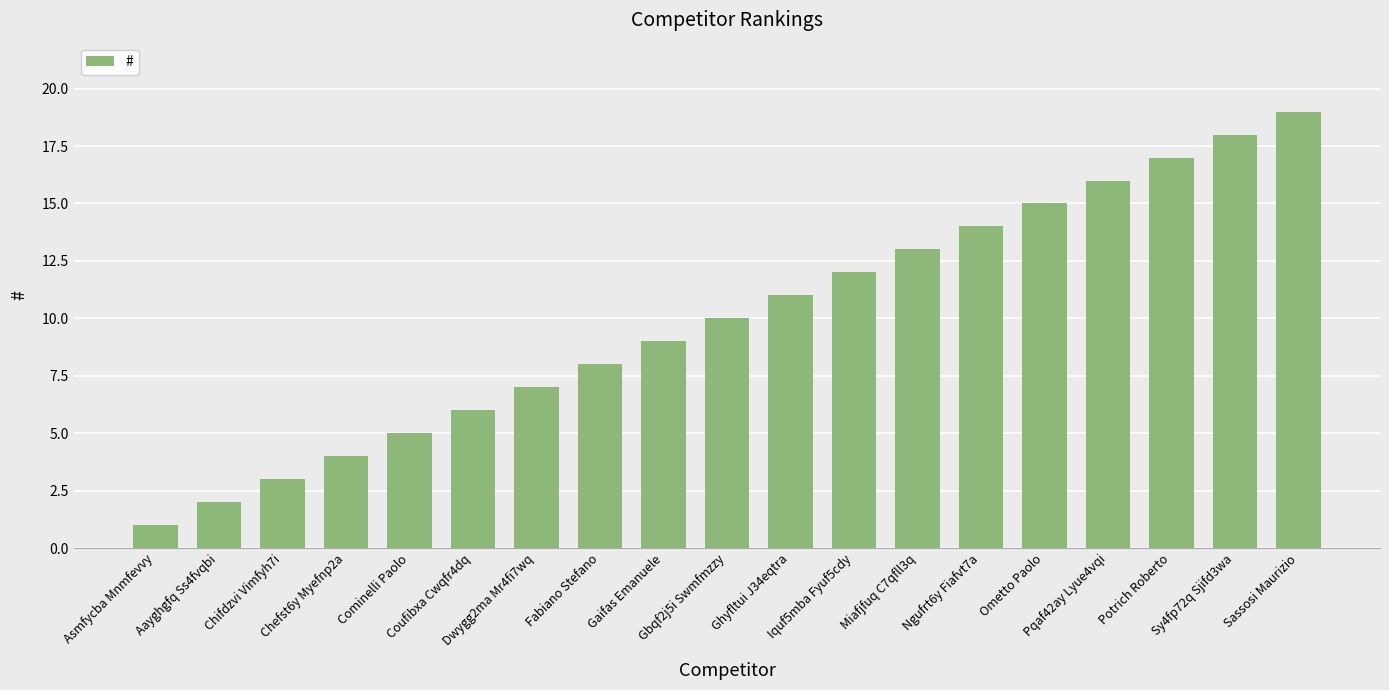

Where is the data nearest to the value 10?

Gbqf2j5i Swmfmzzy